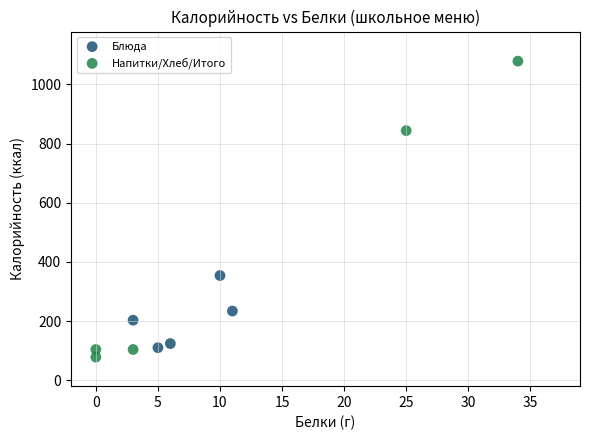

What are all the series names shown in the legend?

Блюда, Напитки/Хлеб/Итого